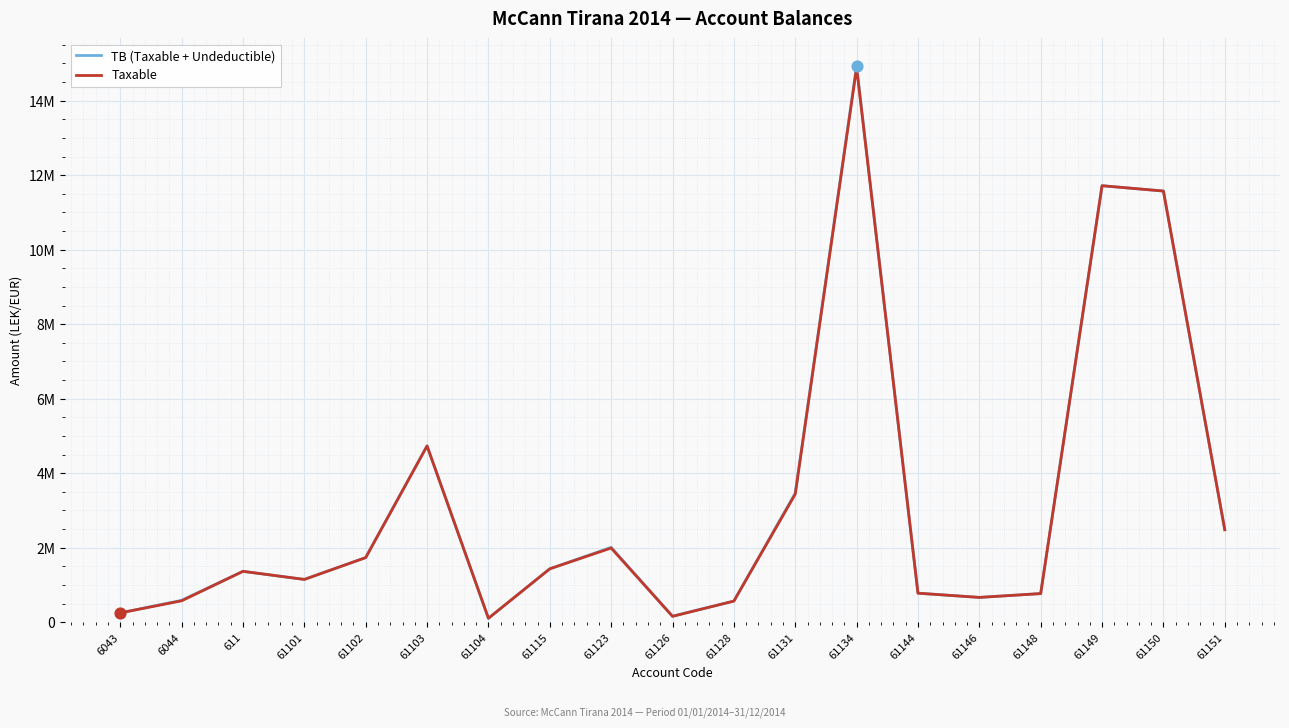

At how many categories does at least one series exceed 10719038?

3